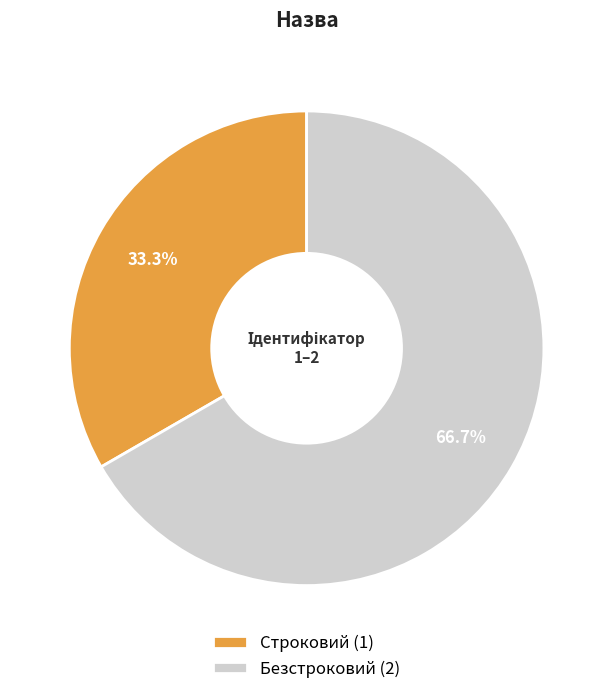

To the nearest percent, what portion does Строковий represent?

33%